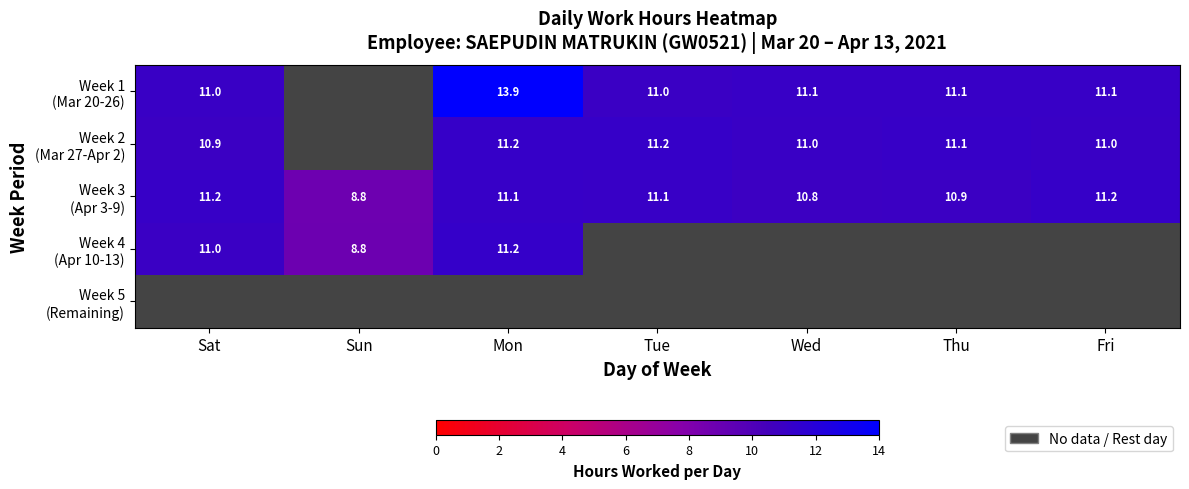

Between Fri and Wed, which is larger?

Fri